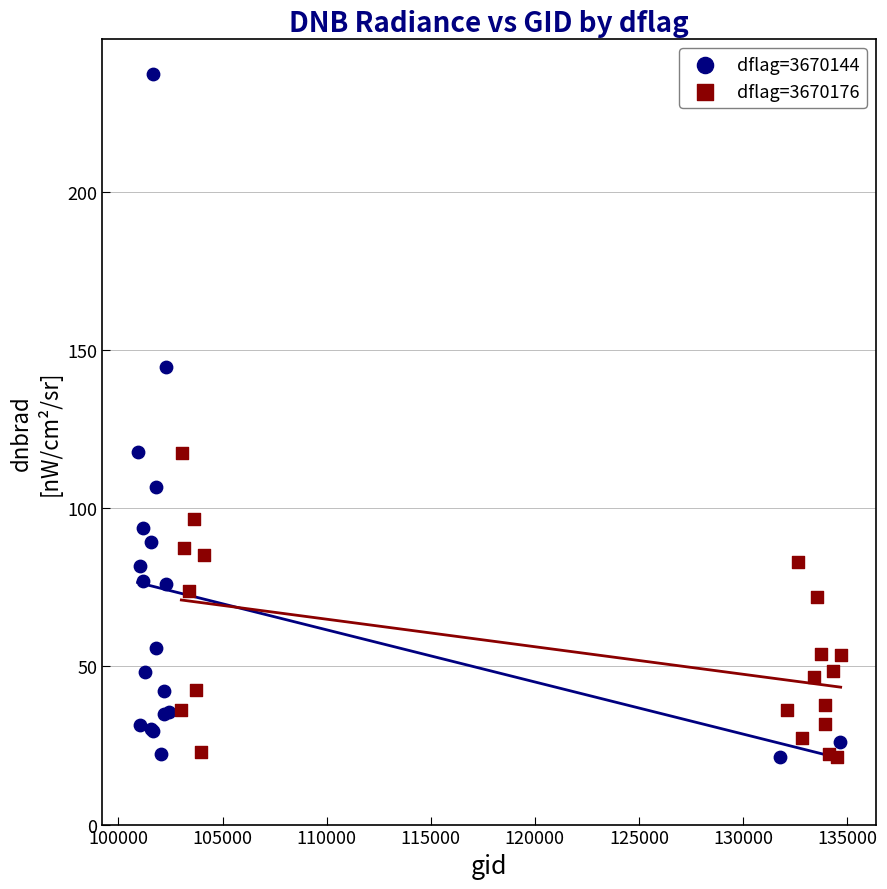

Which series has the largest Y range (max minus min)?

dflag=3670144